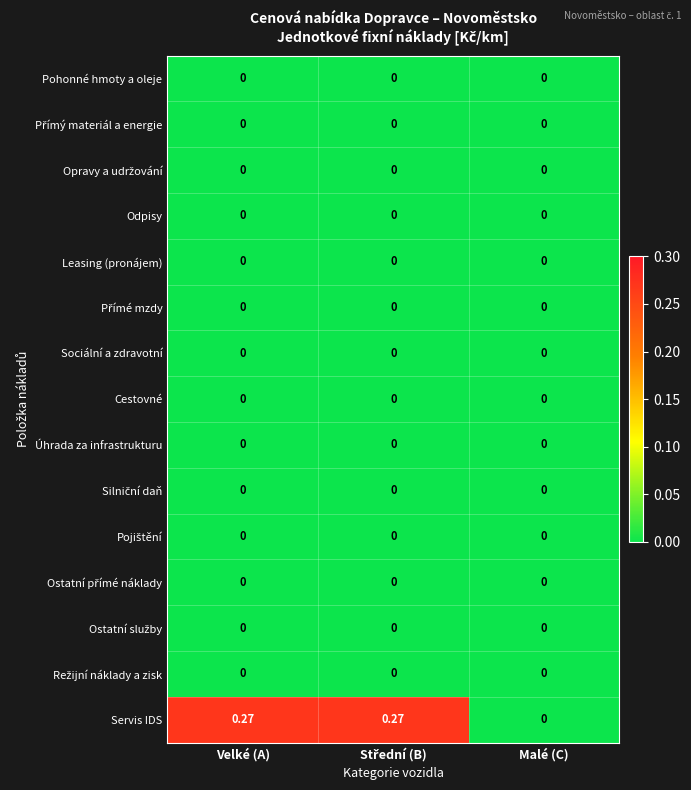

How many data points does each series have?

3